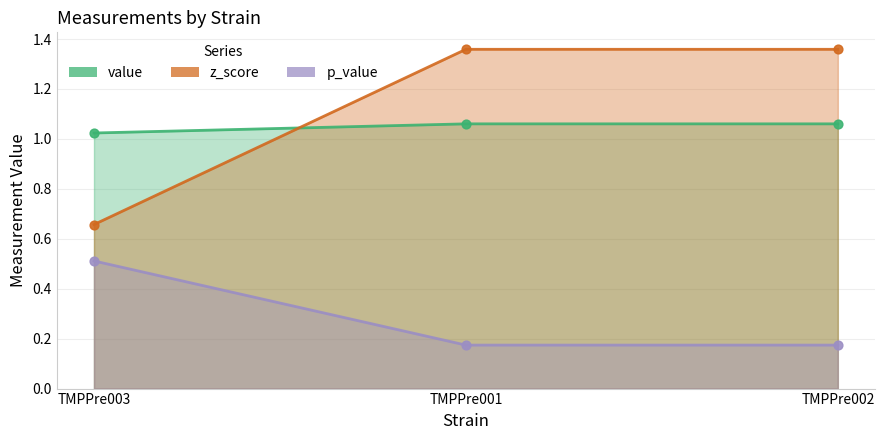

What is the total value across all series at TMPPre002?

2.6